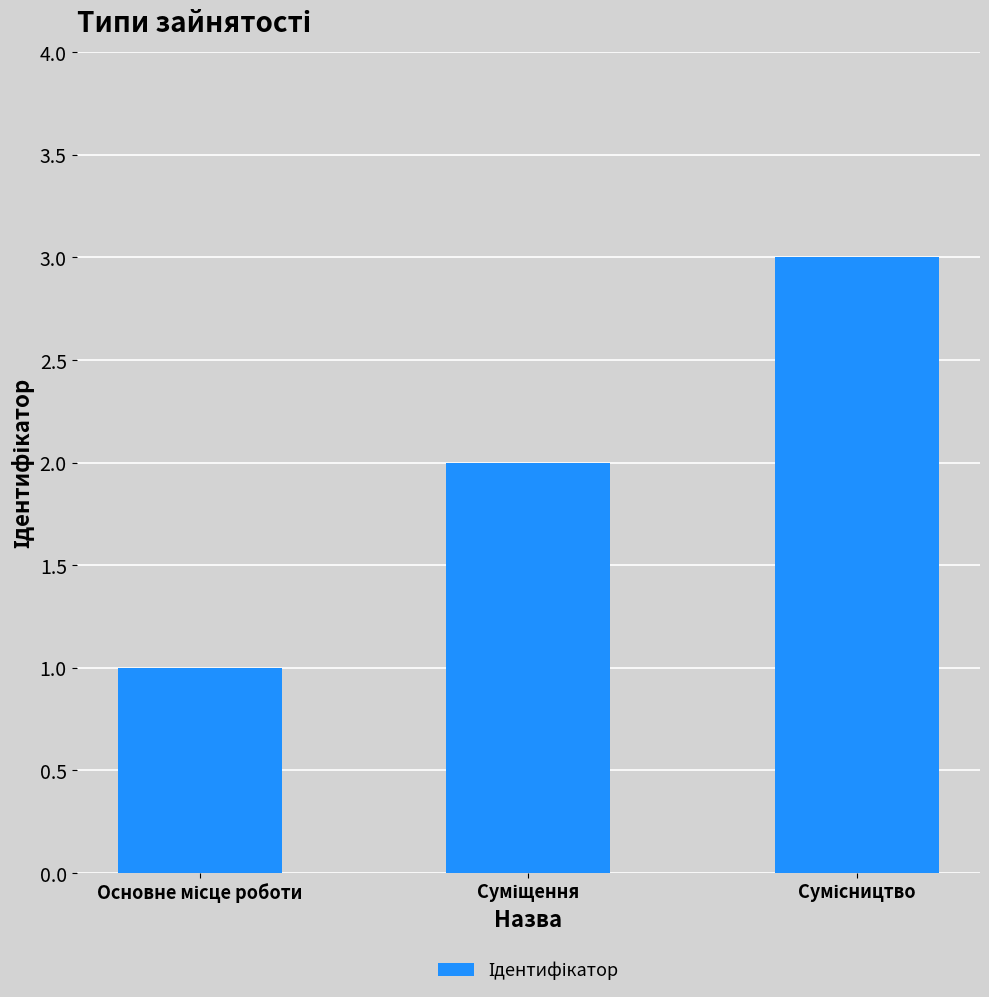

What is the sum of all values?

6